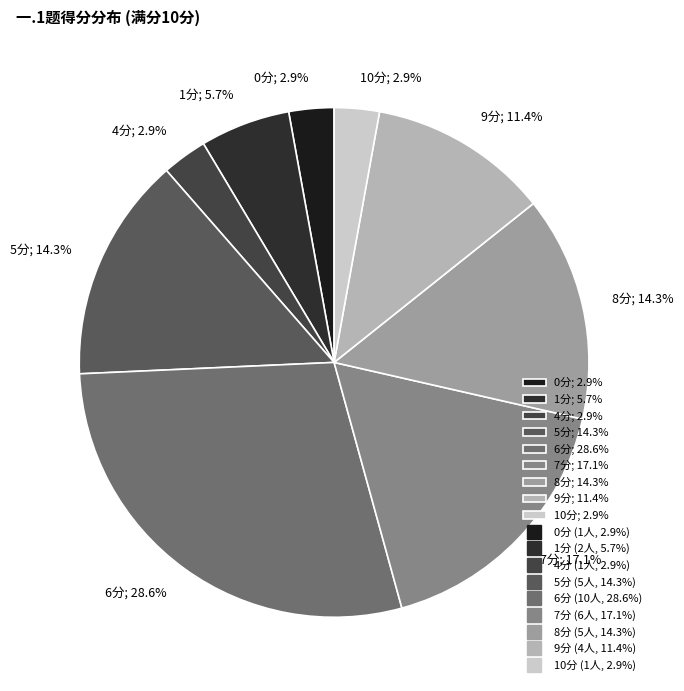

Is there a majority slice in this chart?

No